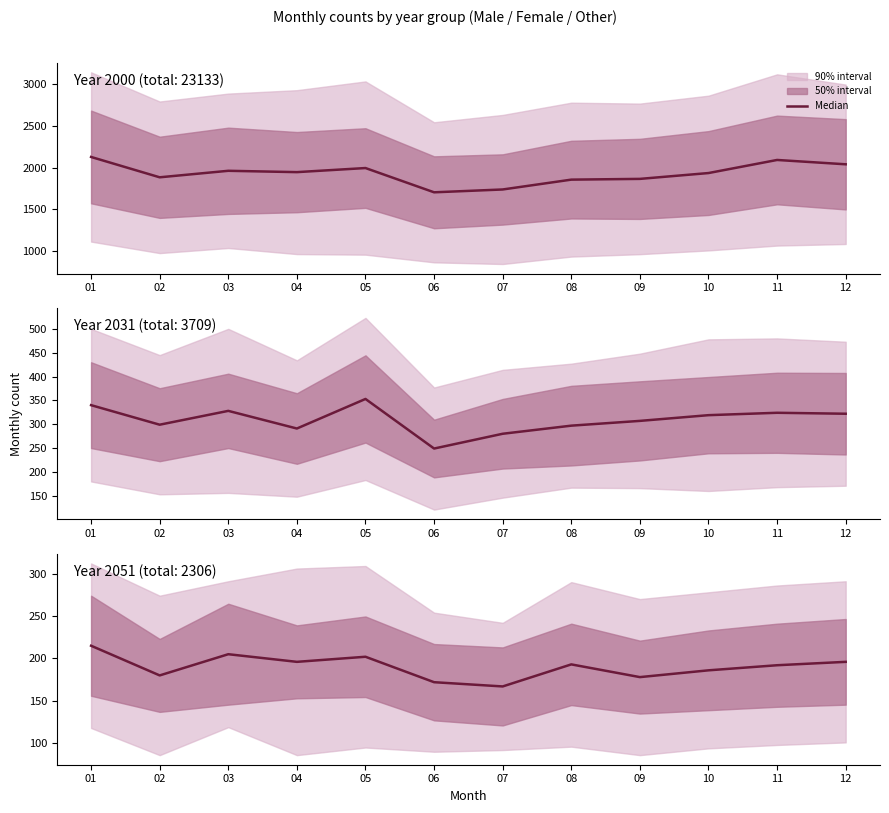

List the labels in order of value, largest first.

01, 03, 05, 04, 12, 08, 11, 10, 02, 09, 06, 07